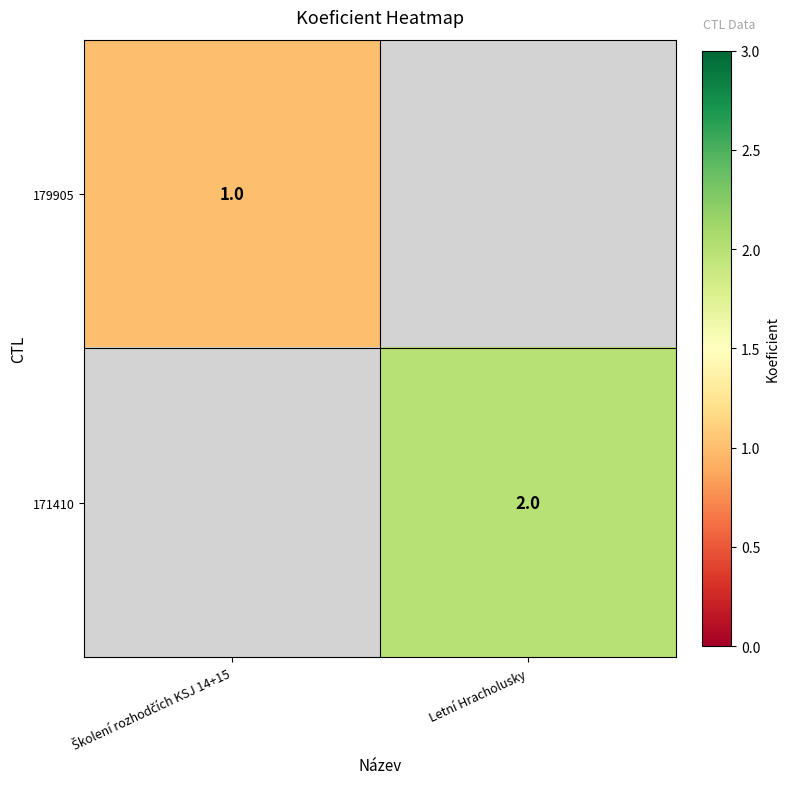

What is the minimum value shown in the chart?

1.0